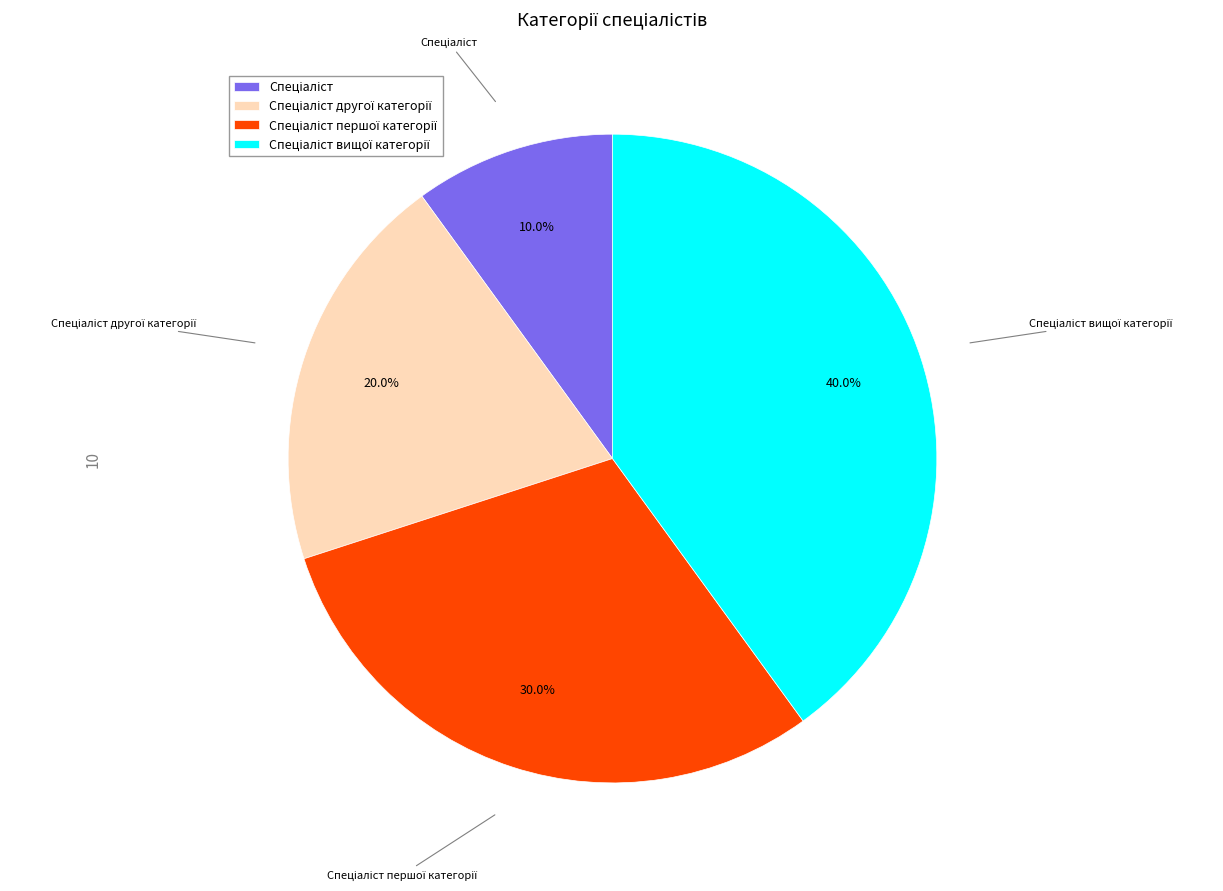

Is there a majority slice in this chart?

No